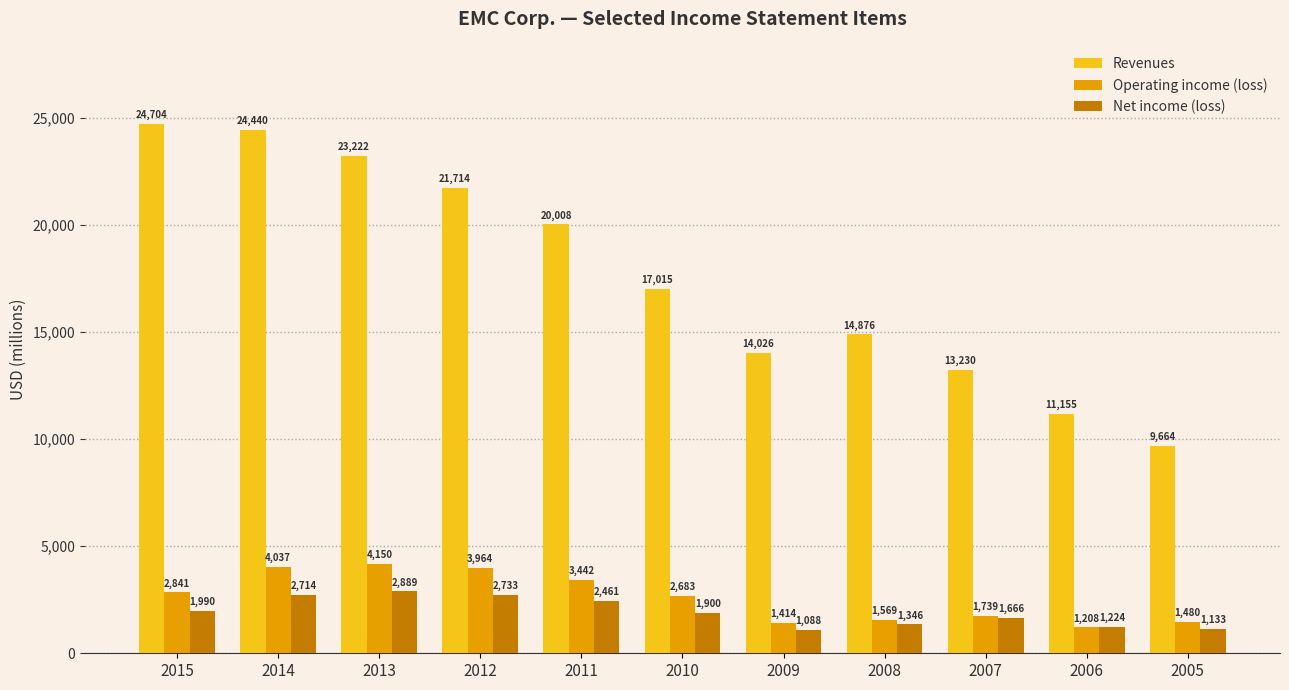

The value of Operating income (loss) at 2011 is 4482. True or false?

False